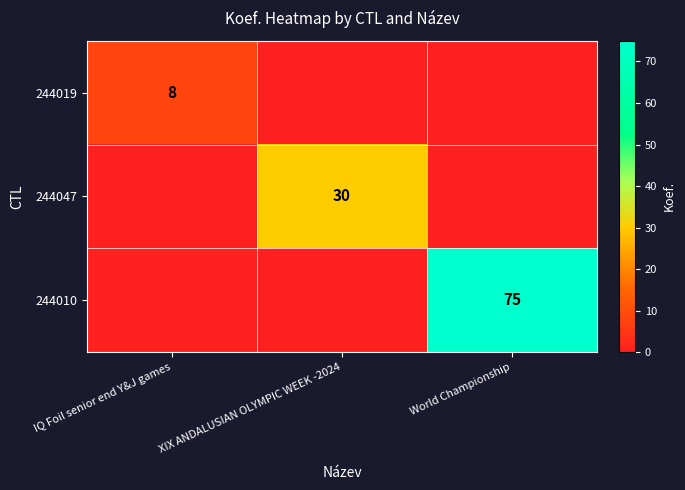

Is it true that 244047 equals 30 at XIX ANDALUSIAN OLYMPIC WEEK -2024?

True